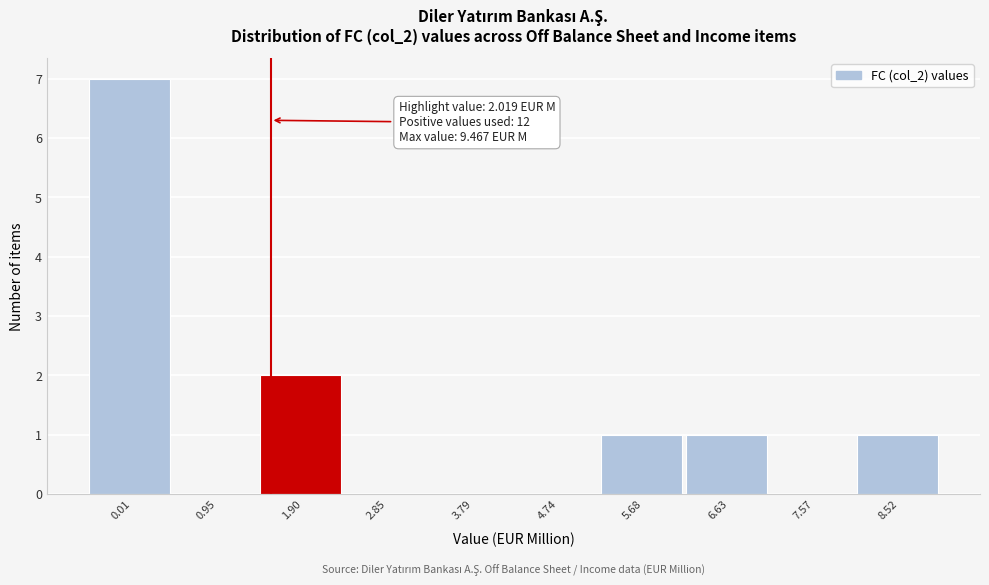

Reading right to left, what are all the values shown in this chart?

8.52=1	7.57=0	6.63=1	5.68=1	4.74=0	3.79=0	2.85=0	1.90=2	0.95=0	0.01=7